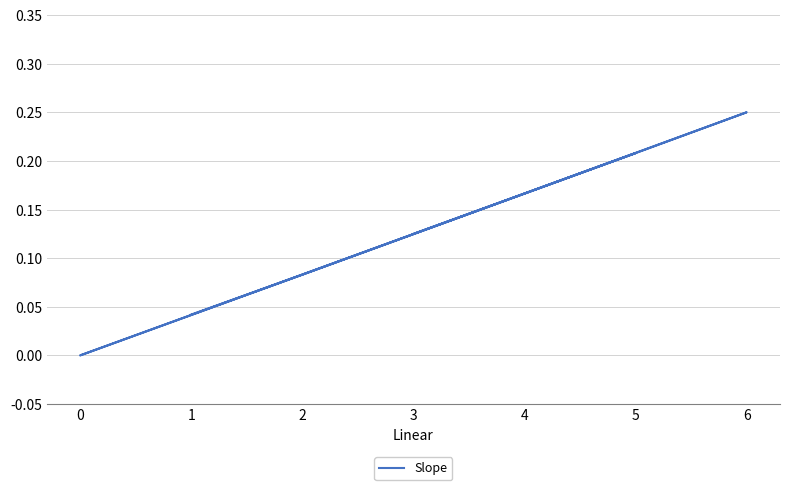

What is the maximum value shown in the chart?

0.2